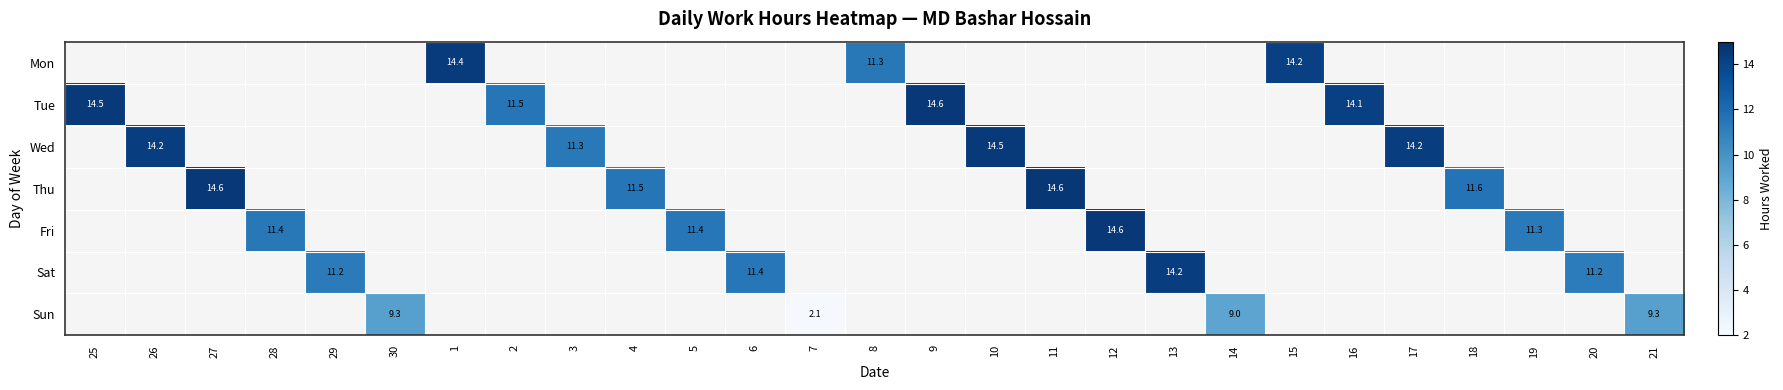

True or false: Sat has a value of 14.2 at 13.

True